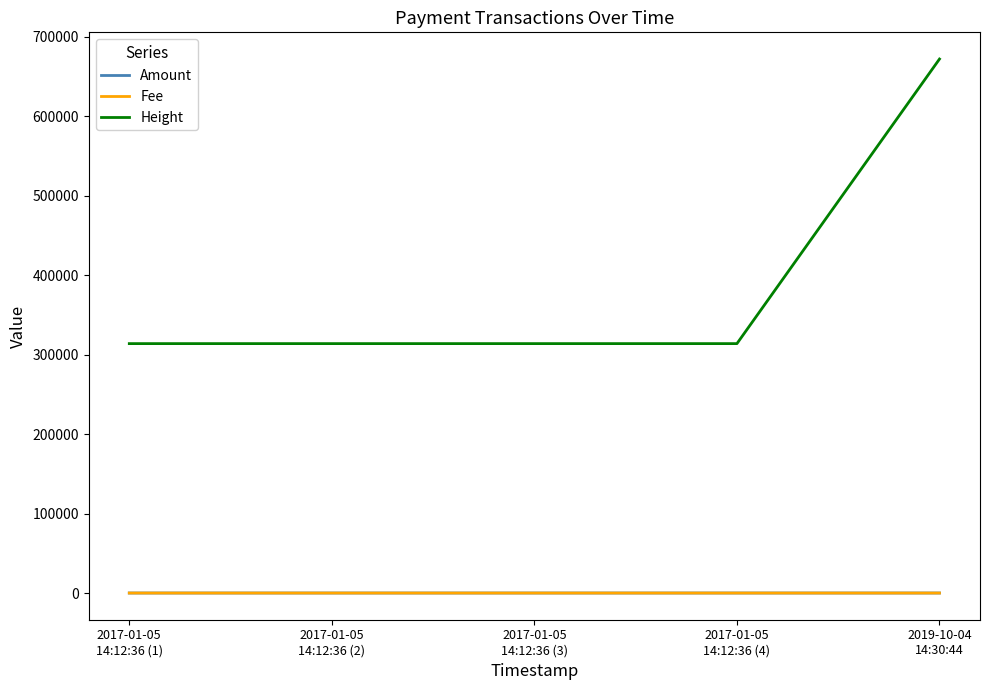

How many lines are shown in the chart?

3